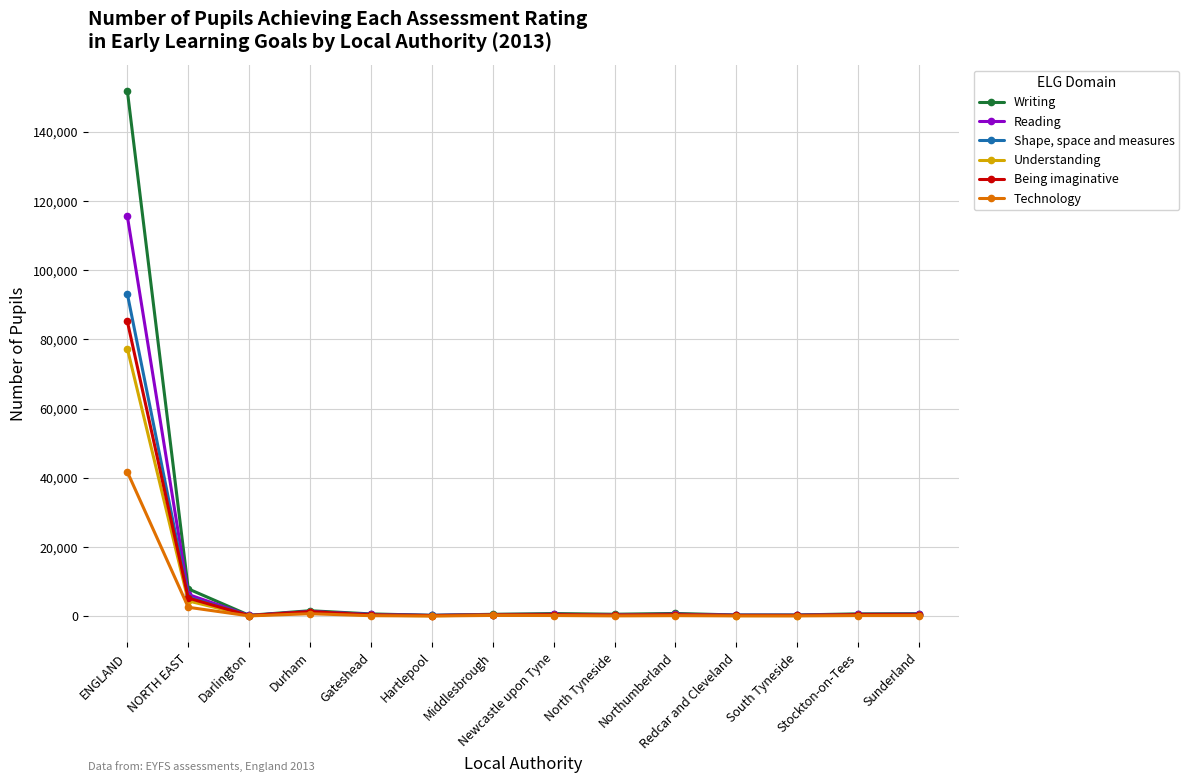

What is the value of the Being imaginative point at the 1st from the left?

85190